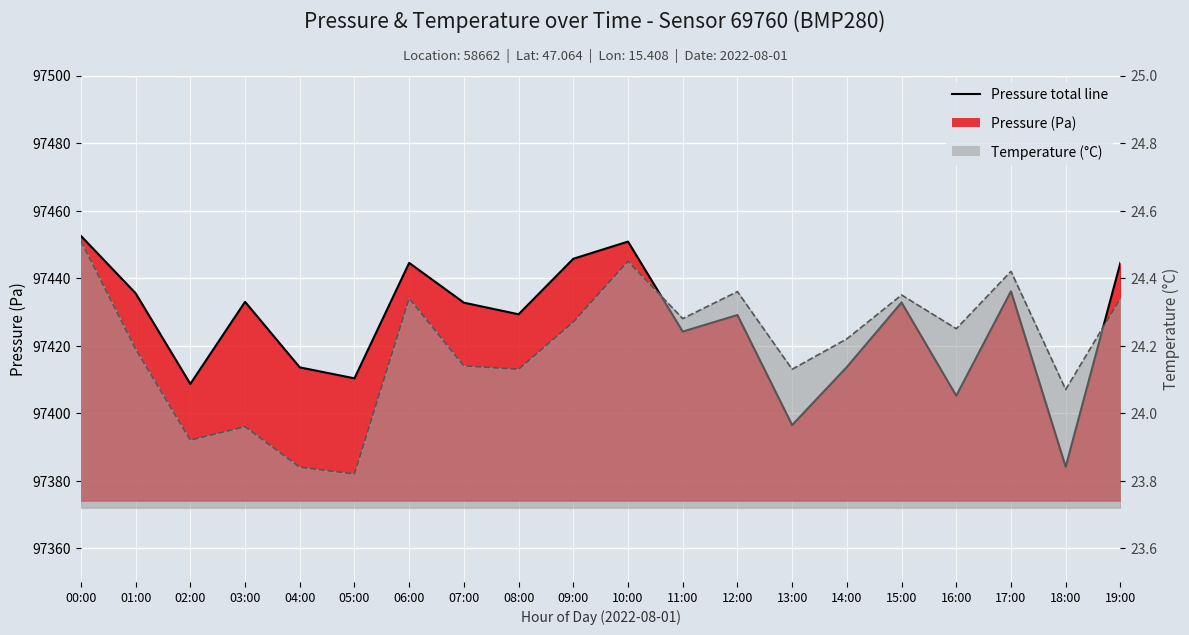

Rank the categories by value from lowest to highest.

18:00, 13:00, 16:00, 02:00, 05:00, 04:00, 14:00, 11:00, 12:00, 08:00, 07:00, 15:00, 03:00, 01:00, 17:00, 06:00, 19:00, 09:00, 10:00, 00:00